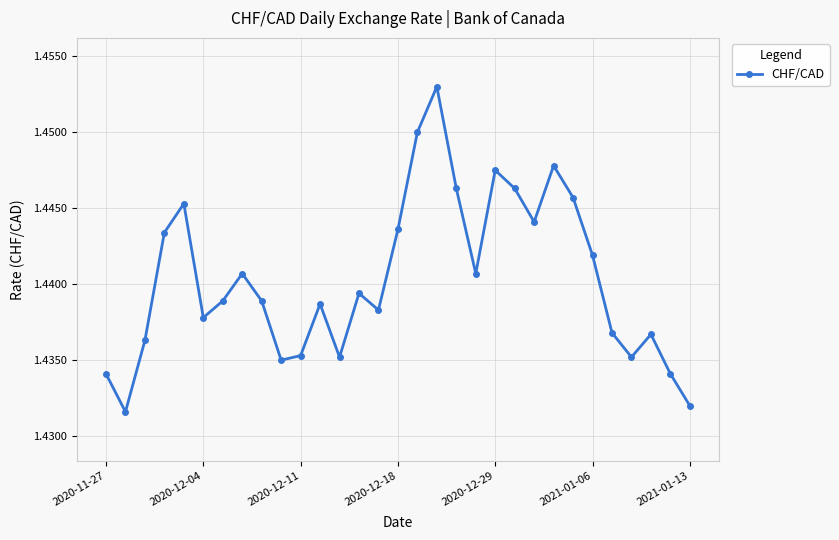

How many distinct data groups are displayed?

1